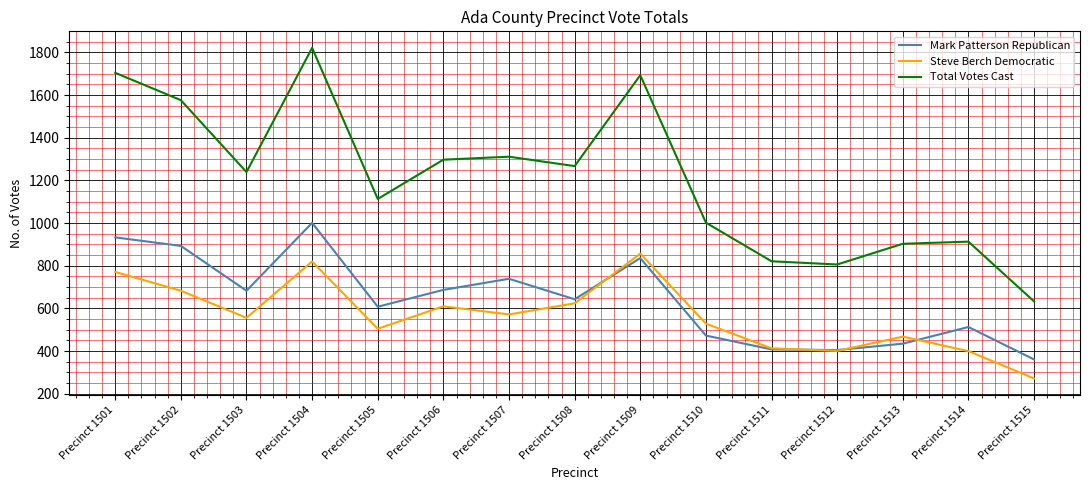

Which series has the largest range (max minus min)?

Total Votes Cast